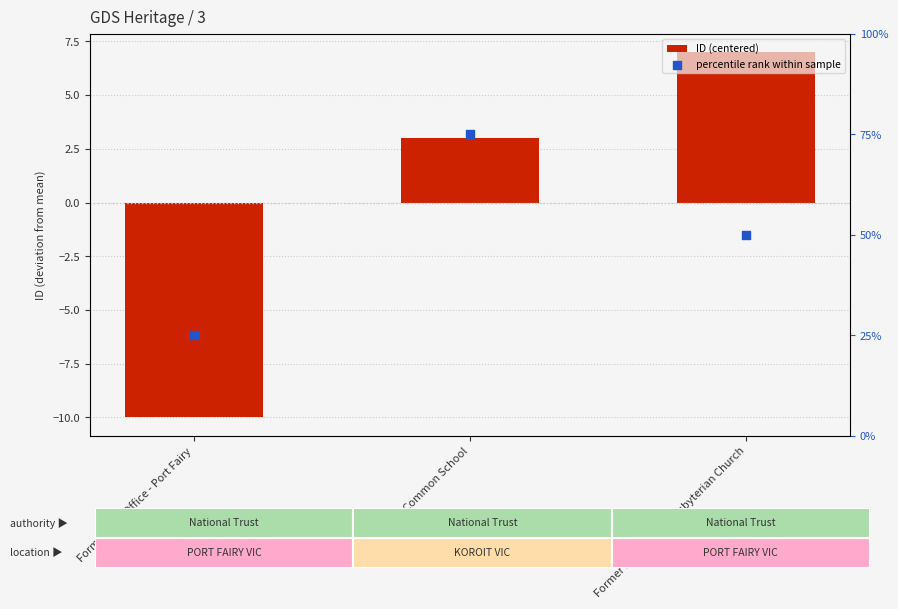

Which series has the widest spread of Y values?

percentile rank within sample